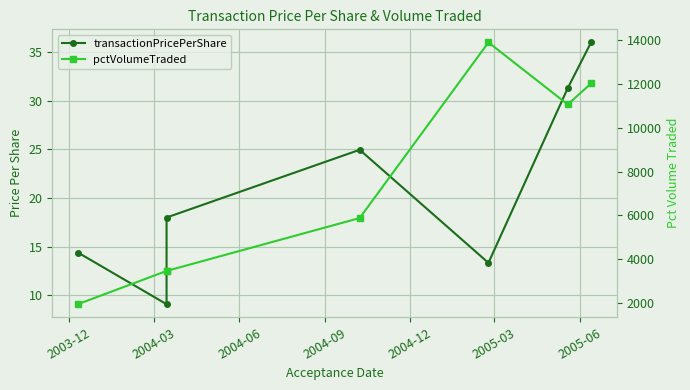

What is the label of the 6th point from the right?

2004-03